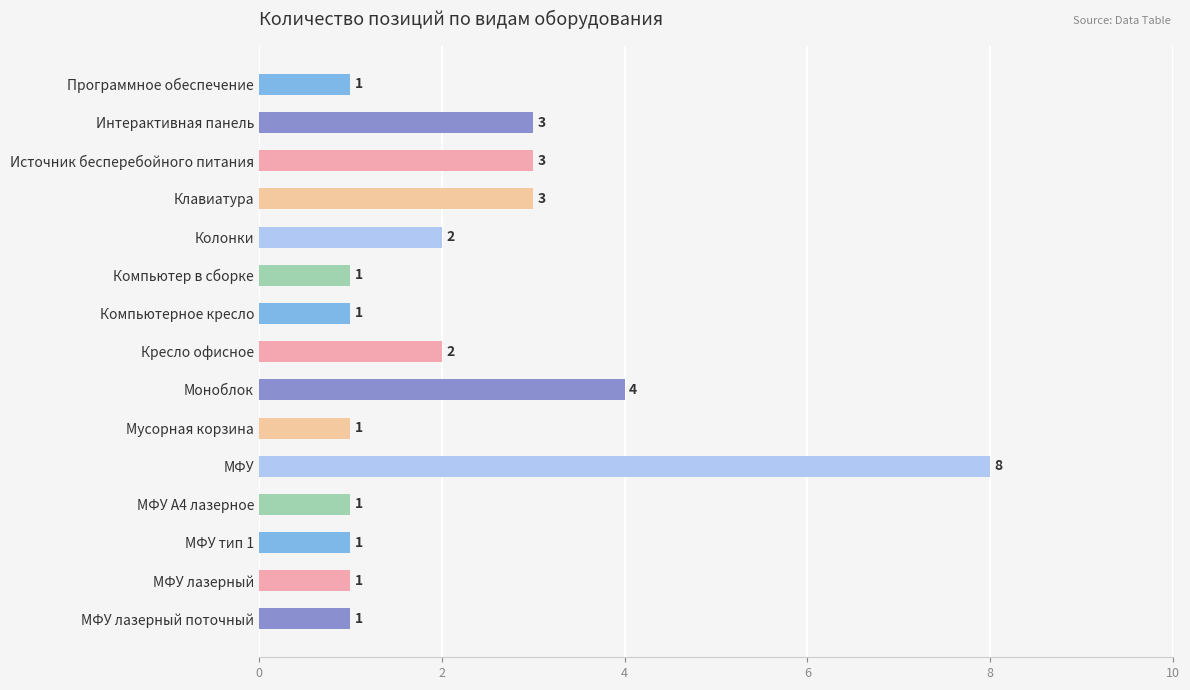

What is the value of the 3rd bar from the top?

3